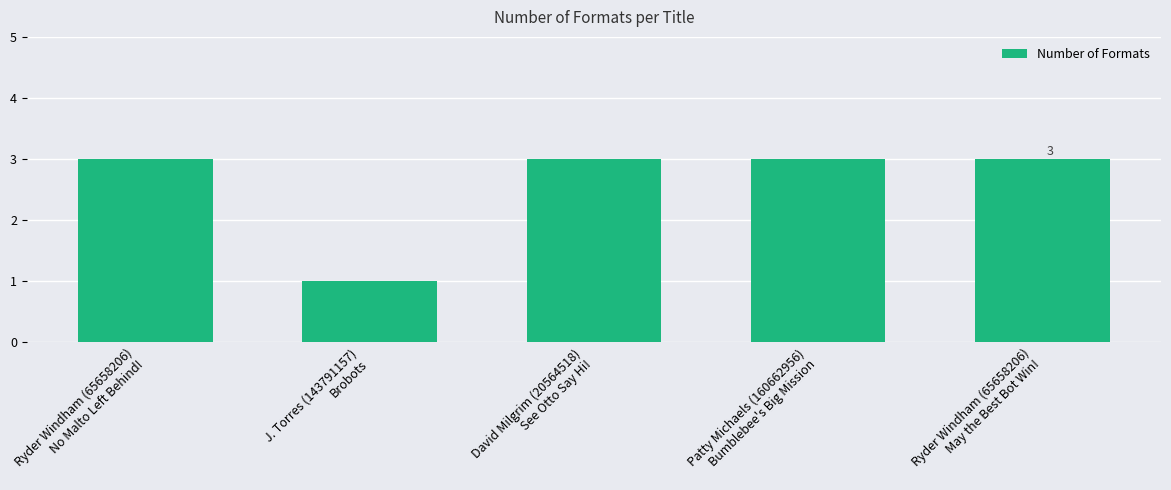

What is the sum of all values?

13